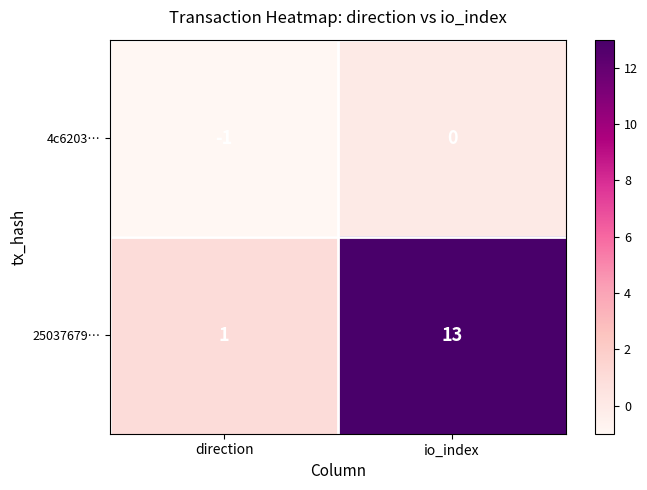

What is the maximum value shown in the chart?

13